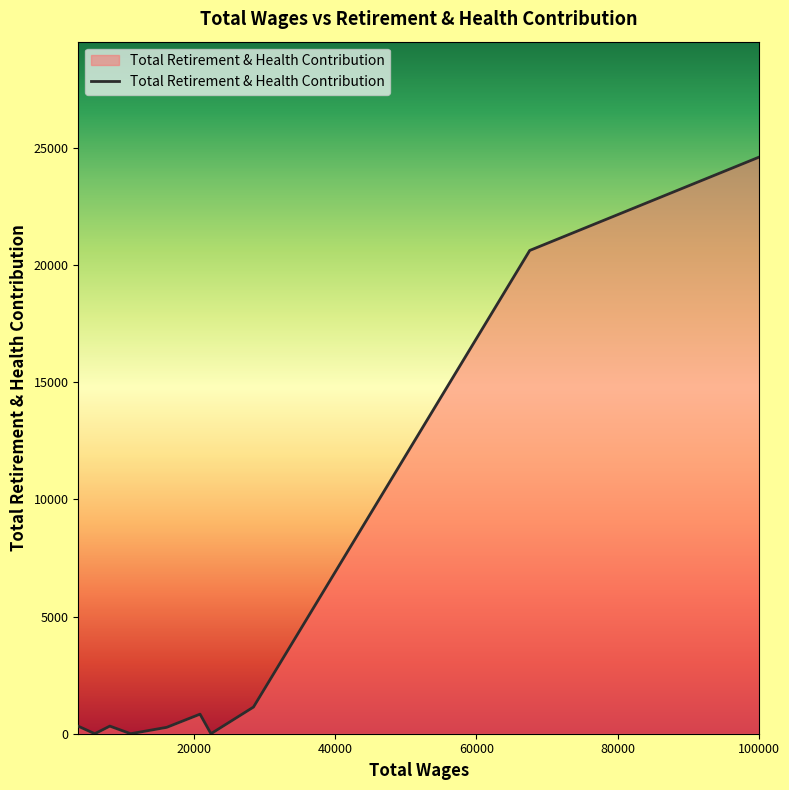

What is the maximum value shown in the chart?

24613